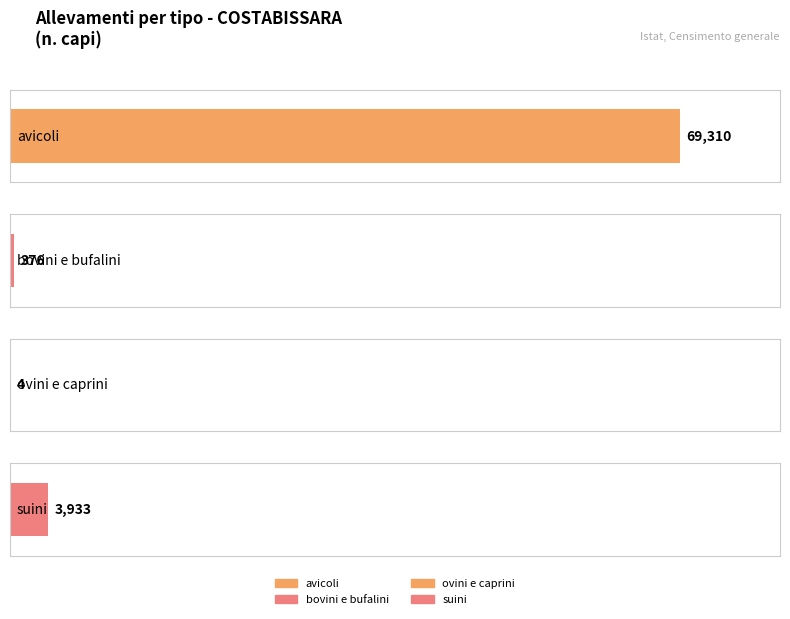

How many bars are there in total?

4